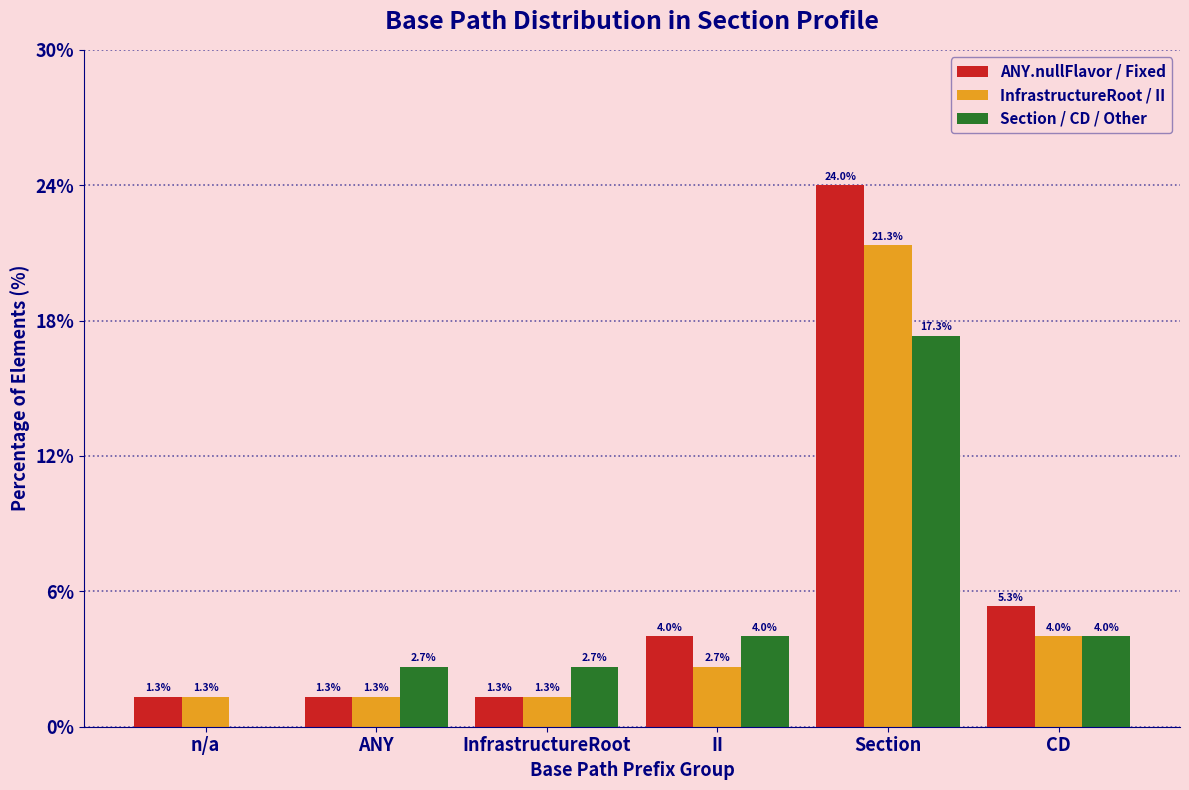

Reading left to right, what are all the values shown in this chart?

ANY.nullFlavor / Fixed: n/a=1.3	ANY=1.3	InfrastructureRoot=1.3	II=4.0	Section=24.0	CD=5.3
InfrastructureRoot / II: n/a=1.3	ANY=1.3	InfrastructureRoot=1.3	II=2.7	Section=21.3	CD=4.0
Section / CD / Other: n/a=0.0	ANY=2.7	InfrastructureRoot=2.7	II=4.0	Section=17.3	CD=4.0